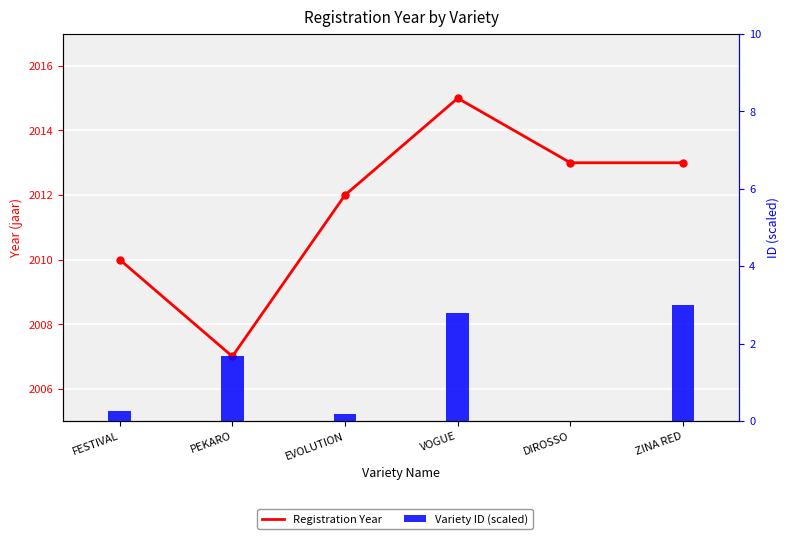

How many positive values does the Variety ID (scaled) series have?

5